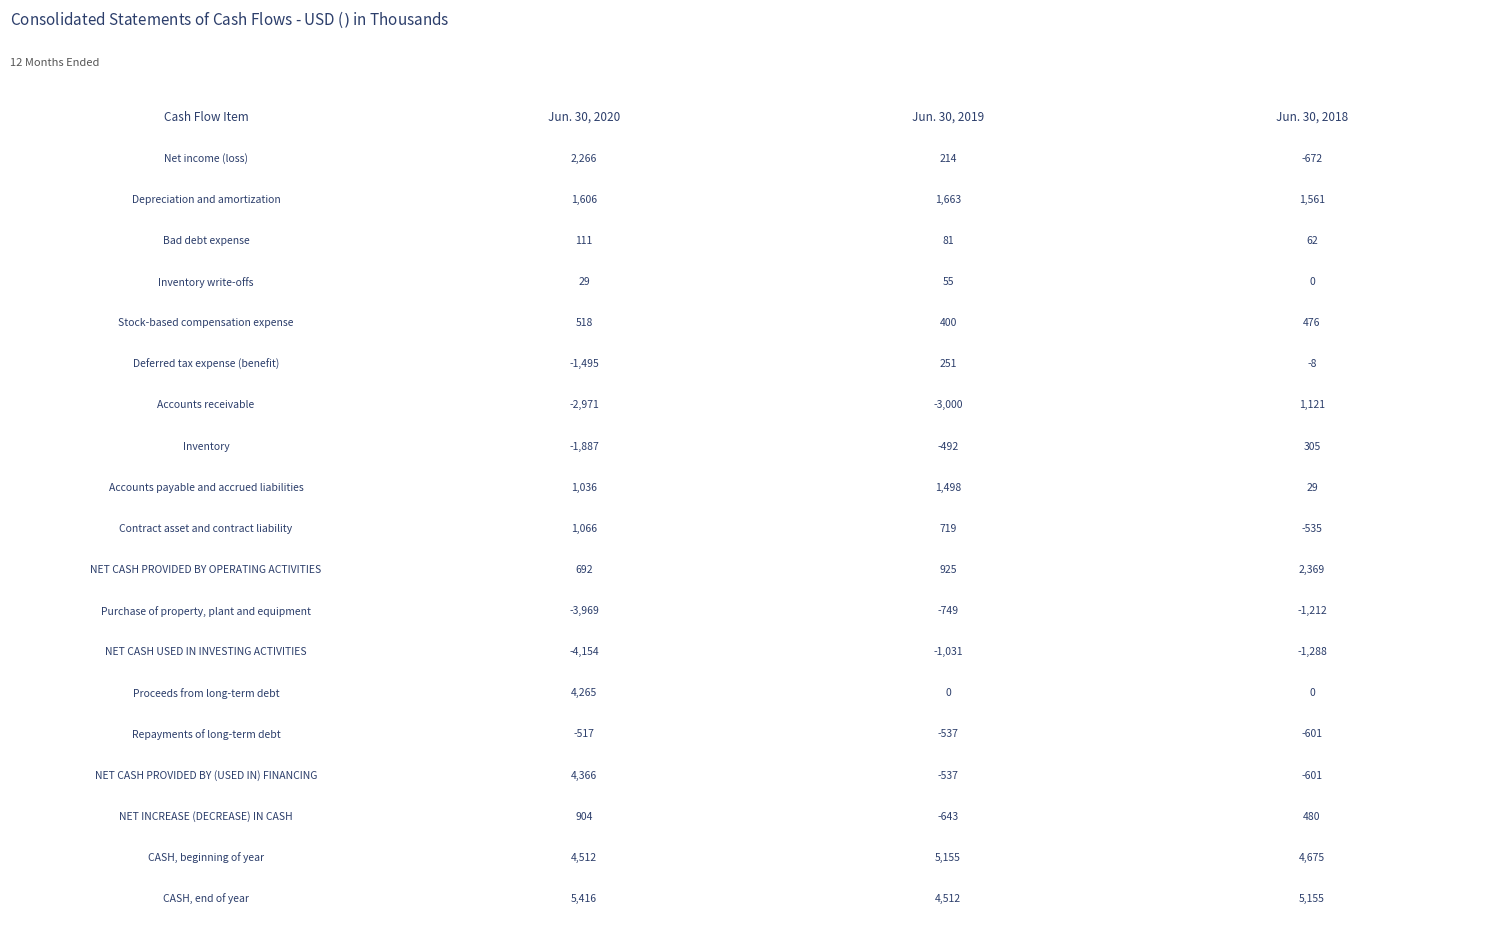

Reading left to right, what are all the values shown in this chart?

Jun. 30, 2020: 2266	1606	111	29	518	-1495	-2971	-1887	1036	1066	692	-3969	-4154	4265	-517	4366	904	4512	5416
Jun. 30, 2019: 214	1663	81	55	400	251	-3000	-492	1498	719	925	-749	-1031	0	-537	-537	-643	5155	4512
Jun. 30, 2018: -672	1561	62	0	476	-8	1121	305	29	-535	2369	-1212	-1288	0	-601	-601	480	4675	5155